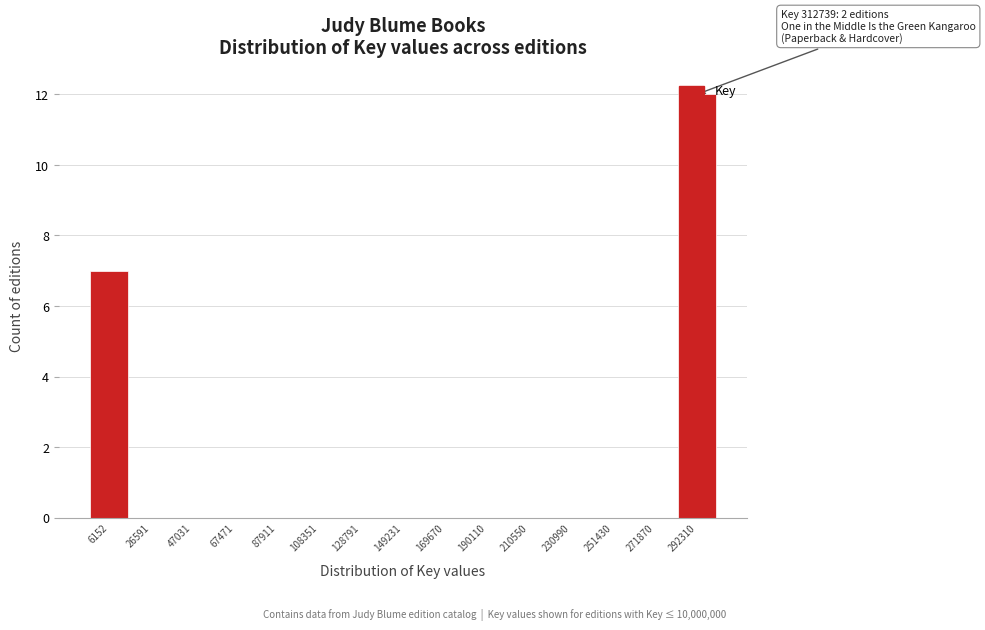

At which label is the value closest to 6?

6152